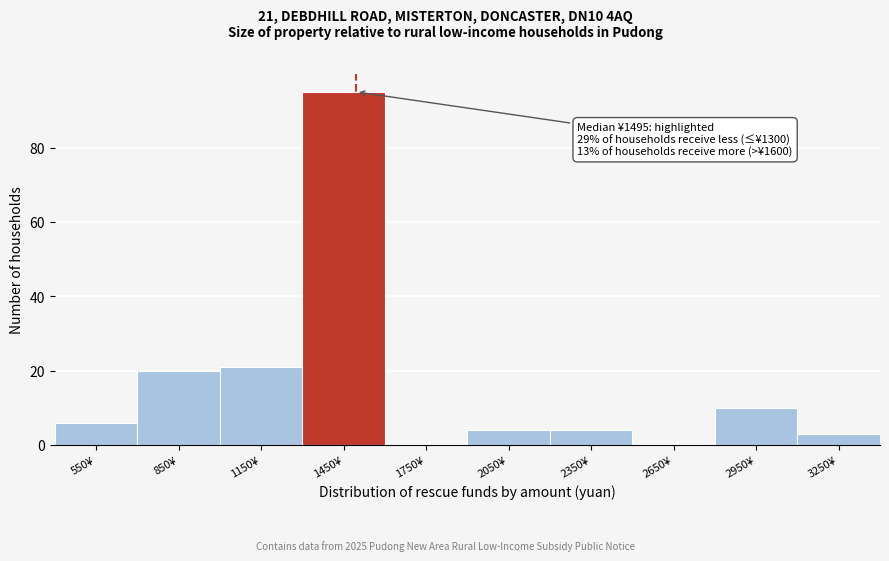

Over which range of the x-axis is the bar tallest?

1300 to 1600